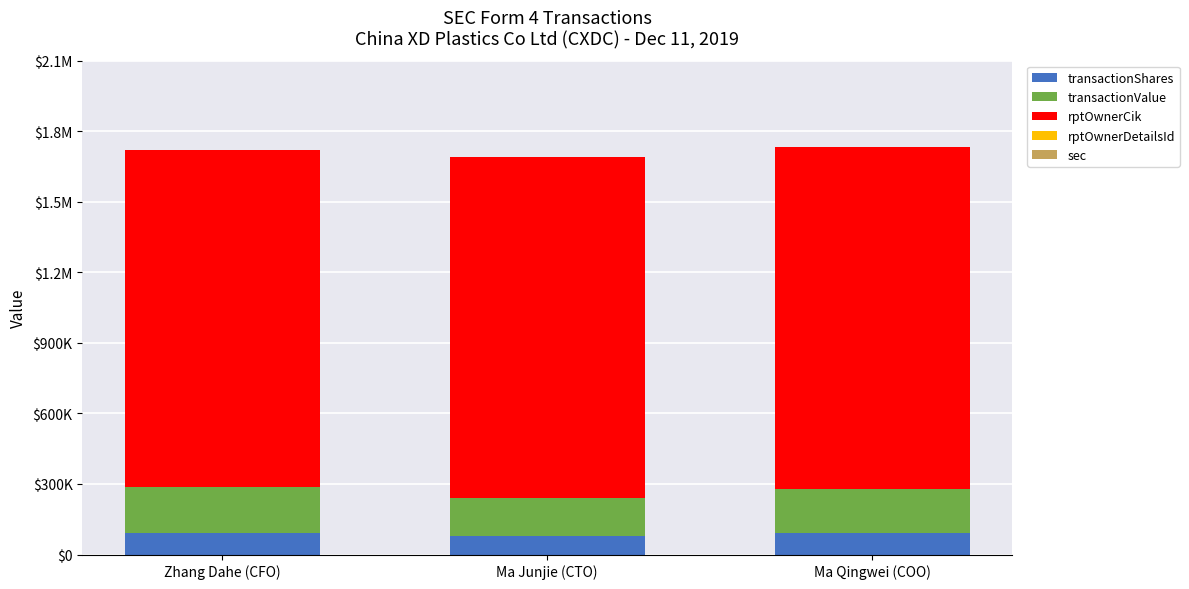

Does the chart contain stacked bars?

Yes